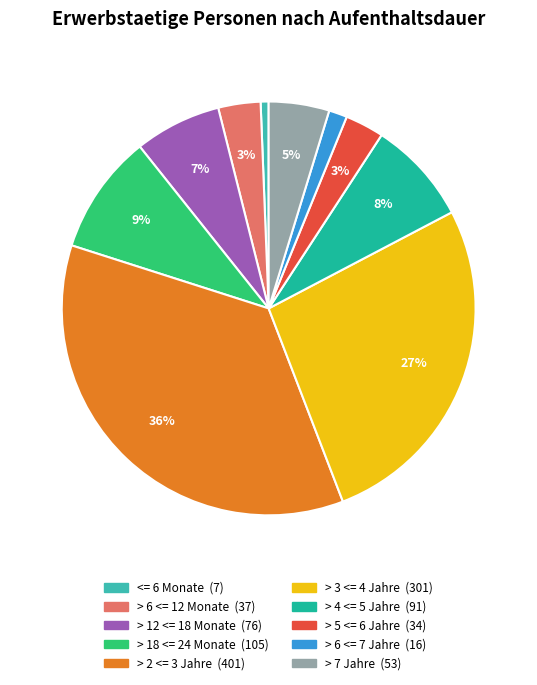

Does > 2 <= 3 Jahre represent more than half of the total?

No